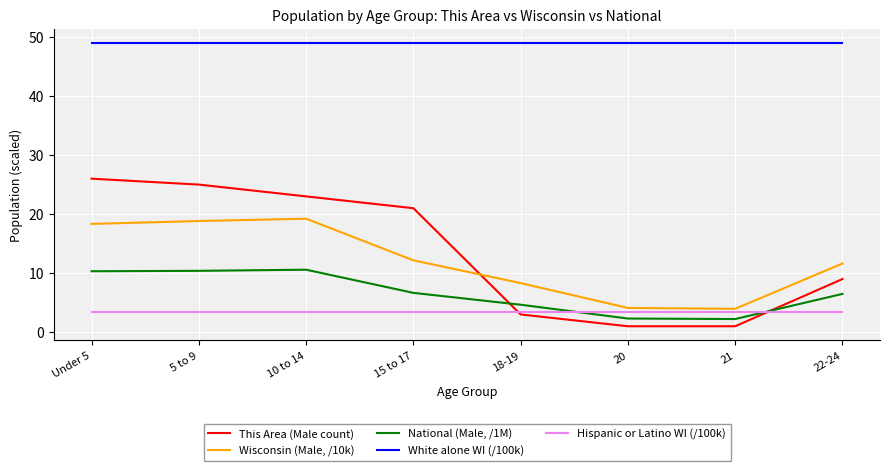

Between 10 to 14 and 15 to 17, which series saw the biggest shift?

Wisconsin (Male, /10k)